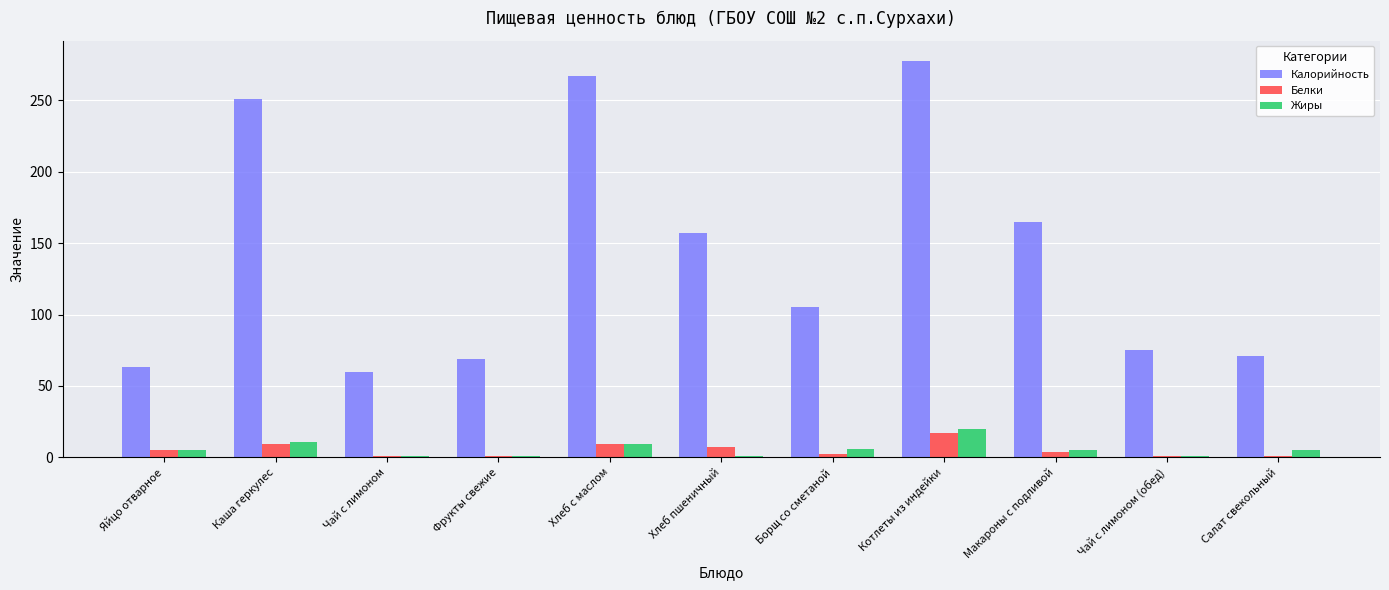

At which label does Белки first exceed 4?

Яйцо отварное